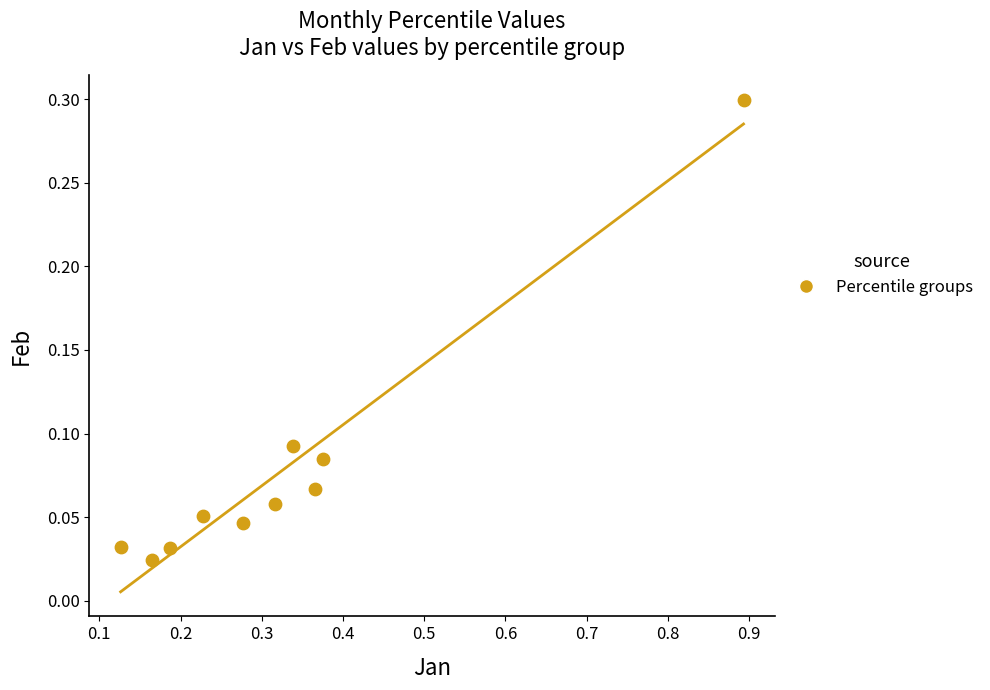

What is the average X value?

0.3